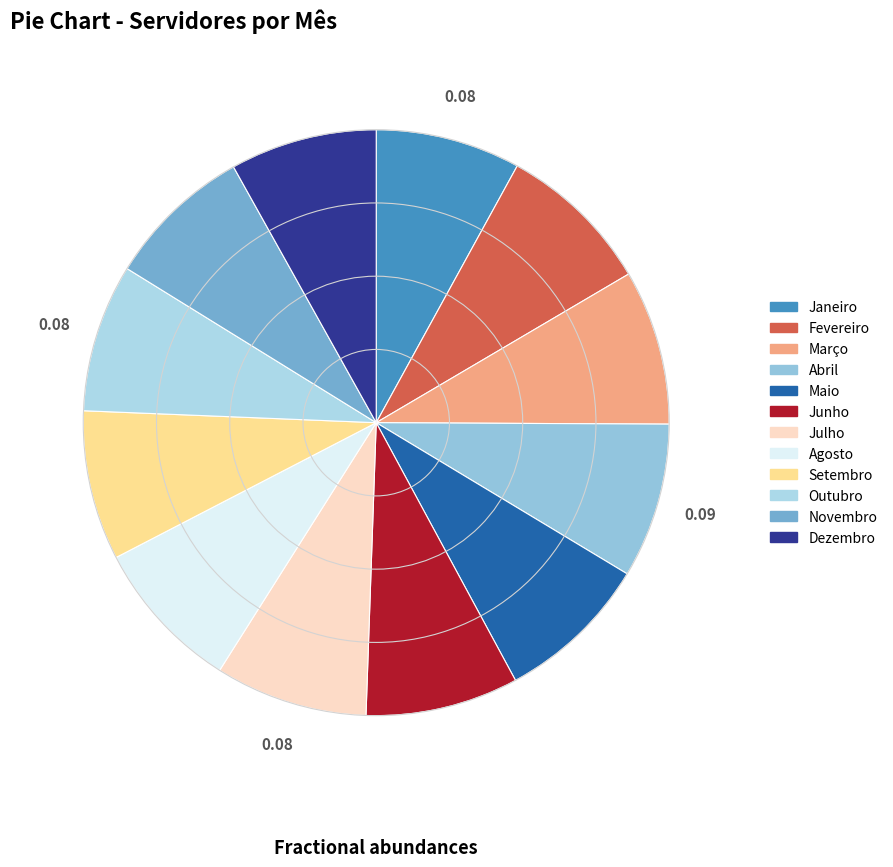

Is it true that Janeiro is 1% of the pie?

False